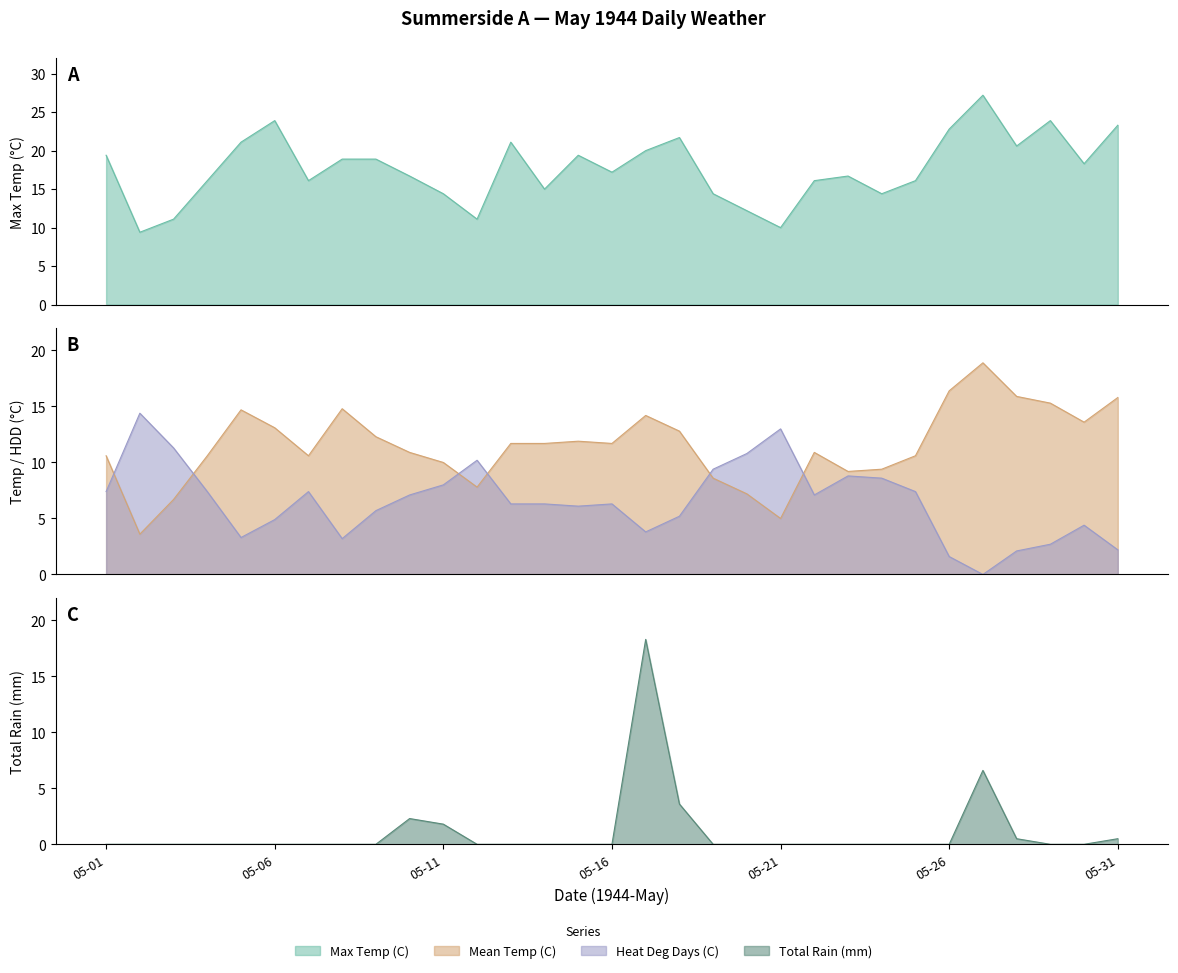

Reading right to left, transcribe all the data shown in this chart.

Max Temp (C): 23.3	18.3	23.9	20.6	27.2	22.8	16.1	14.4	16.7	16.1	10.0	12.2	14.4	21.7	20.0	17.2	19.4	15.0	21.1	11.1	14.4	16.7	18.9	18.9	16.1	23.9	21.1	16.1	11.1	9.4	19.4
Mean Temp (C): 15.8	13.6	15.3	15.9	18.9	16.4	10.6	9.4	9.2	10.9	5.0	7.2	8.6	12.8	14.2	11.7	11.9	11.7	11.7	7.8	10.0	10.9	12.3	14.8	10.6	13.1	14.7	10.6	6.7	3.6	10.6
Heat Deg Days (C): 2.2	4.4	2.7	2.1	0.0	1.6	7.4	8.6	8.8	7.1	13.0	10.8	9.4	5.2	3.8	6.3	6.1	6.3	6.3	10.2	8.0	7.1	5.7	3.2	7.4	4.9	3.3	7.4	11.3	14.4	7.4
Total Rain (mm): 0.5	0.0	0.0	0.5	6.6	0.0	0.0	0.0	0.0	0.0	0.0	0.0	0.0	3.6	18.3	0.0	0.0	0.0	0.0	0.0	1.8	2.3	0.0	0.0	0.0	0.0	0.0	0.0	0.0	0.0	0.0